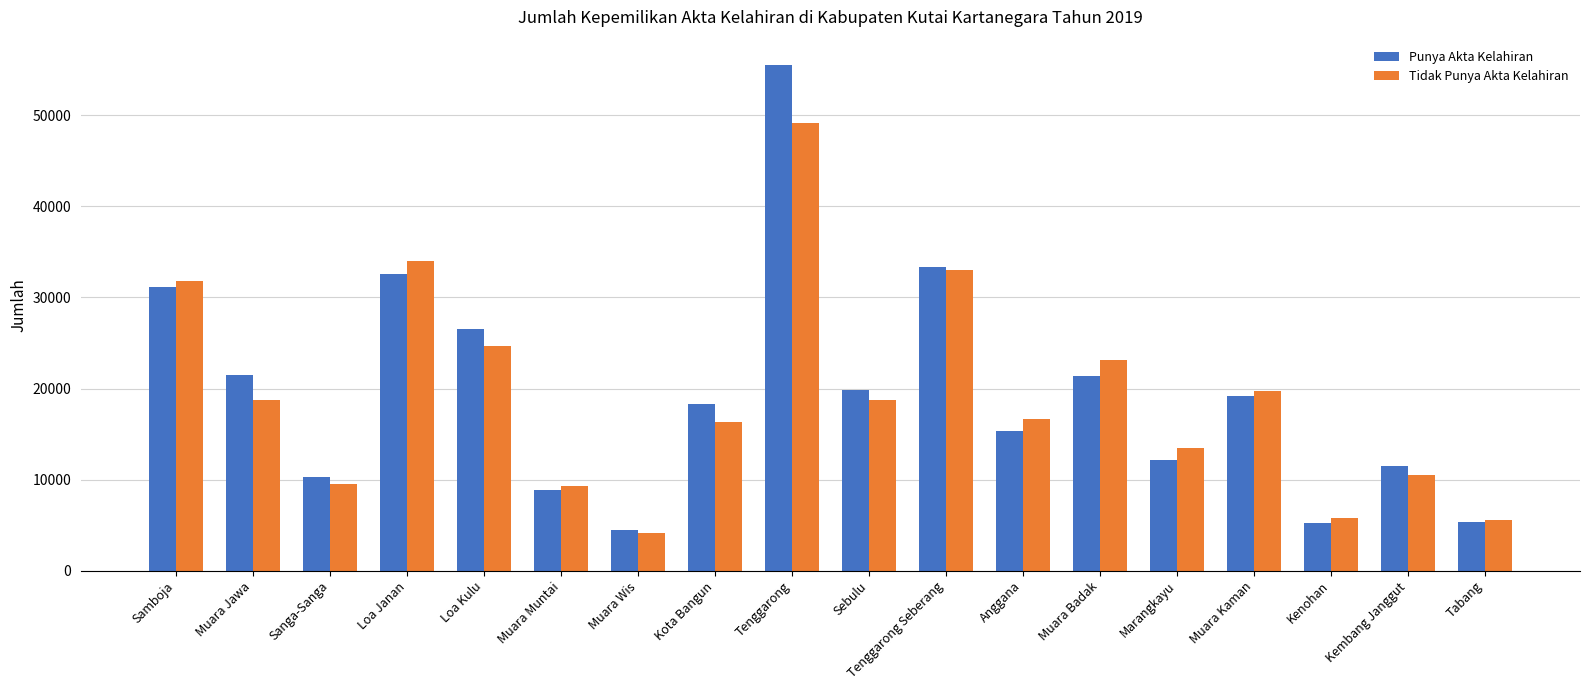

At which label is Punya Akta Kelahiran closest to 30020?

Samboja